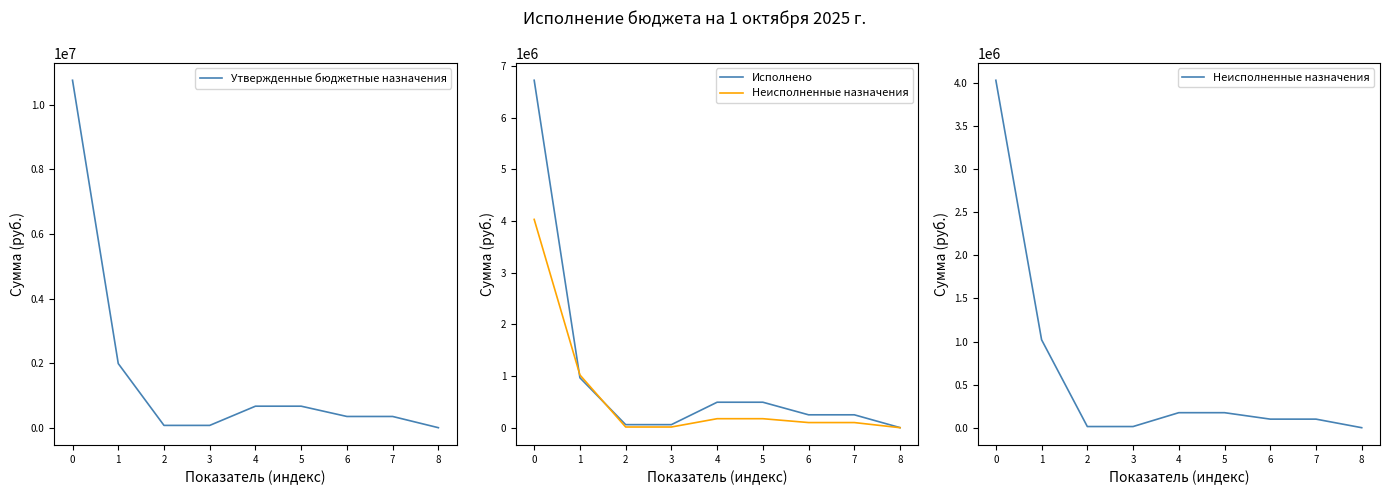

Reading left to right, transcribe all the data shown in this chart.

Утвержденные бюджетные назначения: 0=10757508.7	1=1986869.5	2=72750.0	3=72750.0	4=667430.0	5=667430.0	6=349080.0	7=349080.0	8=1570.0
Исполнено: 0=6725241.5	1=966252.4	2=59238.8	3=59238.8	4=493128.1	5=493128.1	6=249563.1	7=249563.1	8=1457.4
Неисполненные назначения: 0=4032267.1	1=1020617.1	2=13511.2	3=13511.2	4=174301.9	5=174301.9	6=99516.9	7=99516.9	8=112.6